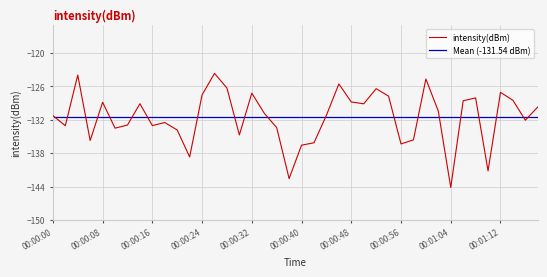

What is the lowest value of the intensity(dBm) series?

-144.2